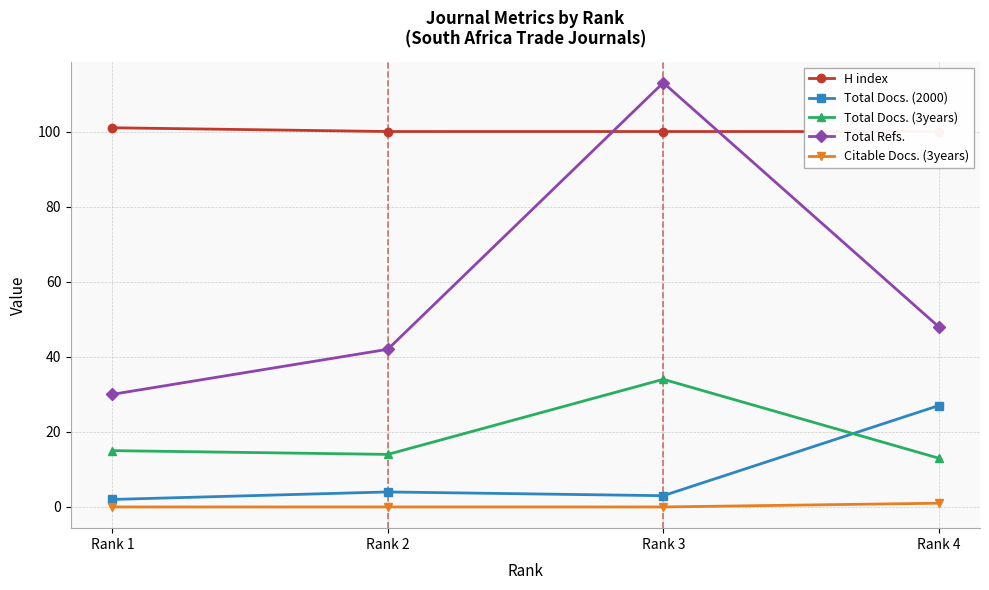

At which category does the chart reach its peak across all series?

Rank 3